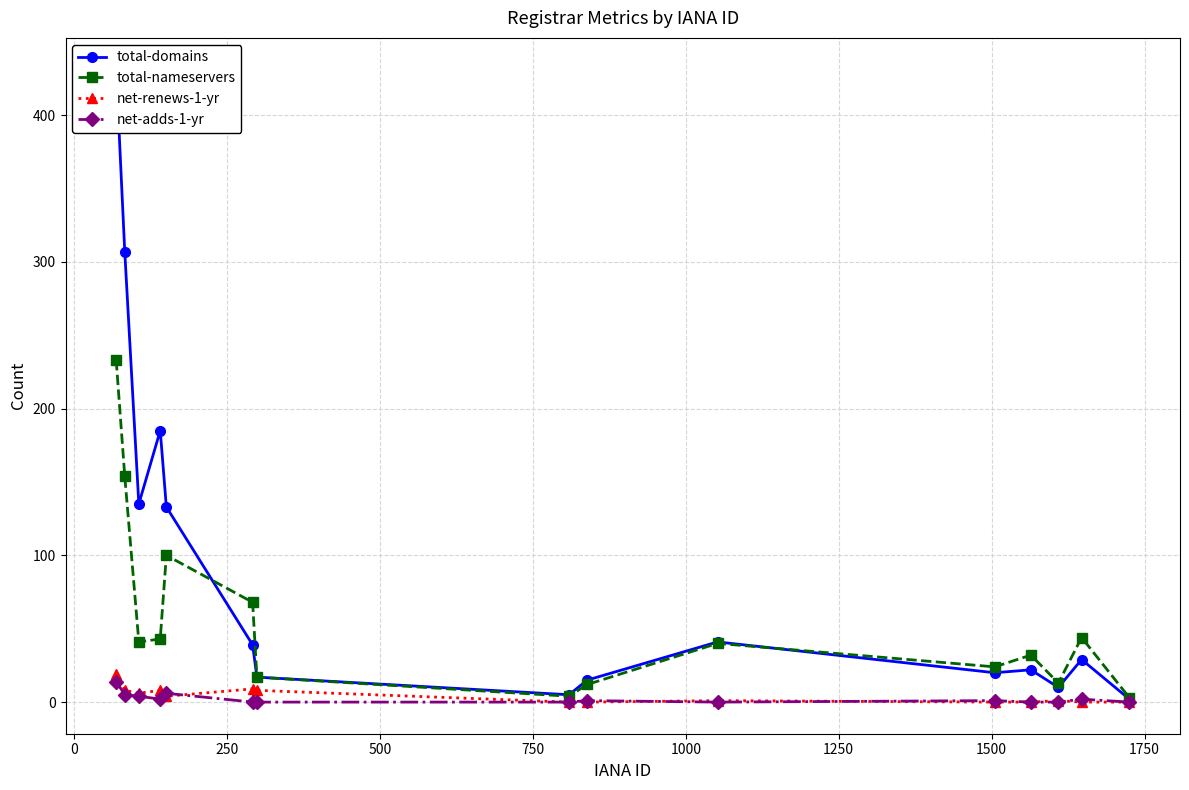

Does the chart have visible grid lines?

Yes